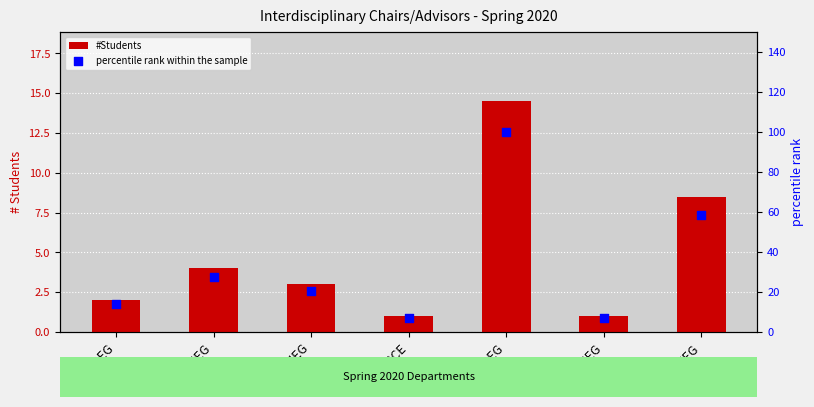

At which category is the sum across all series the highest?

ELEG